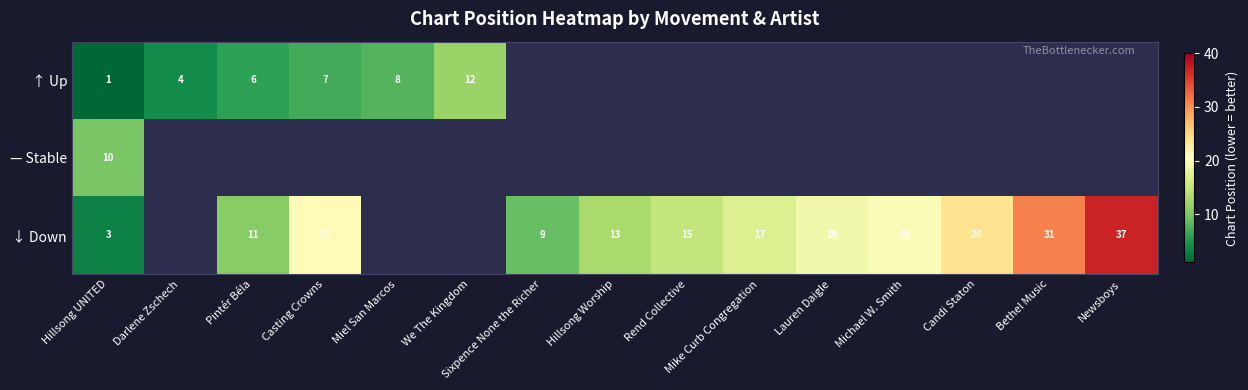

True or false: ↓ Down has a value of 1 at Hillsong UNITED.

False